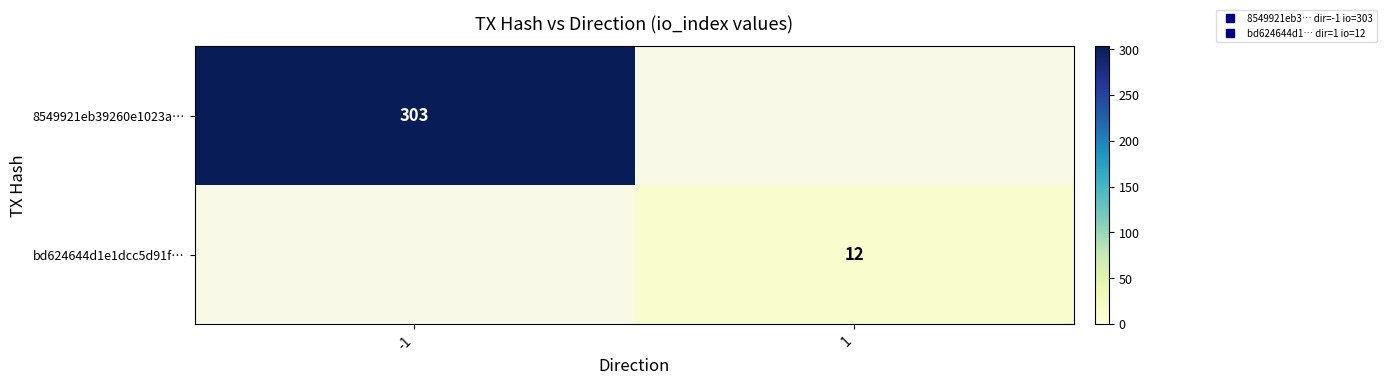

What is the maximum value shown in the chart?

303.0